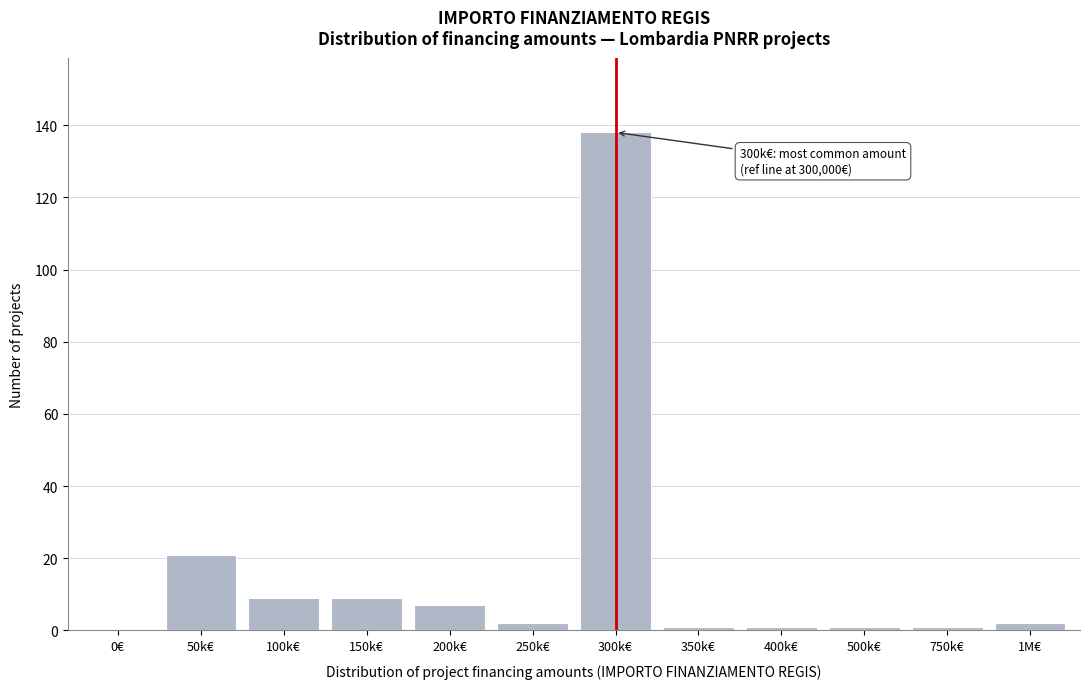

Reading left to right, what are all the values shown in this chart?

0€=0	50k€=21	100k€=9	150k€=9	200k€=7	250k€=2	300k€=138	350k€=1	400k€=1	500k€=1	750k€=1	1M€=2